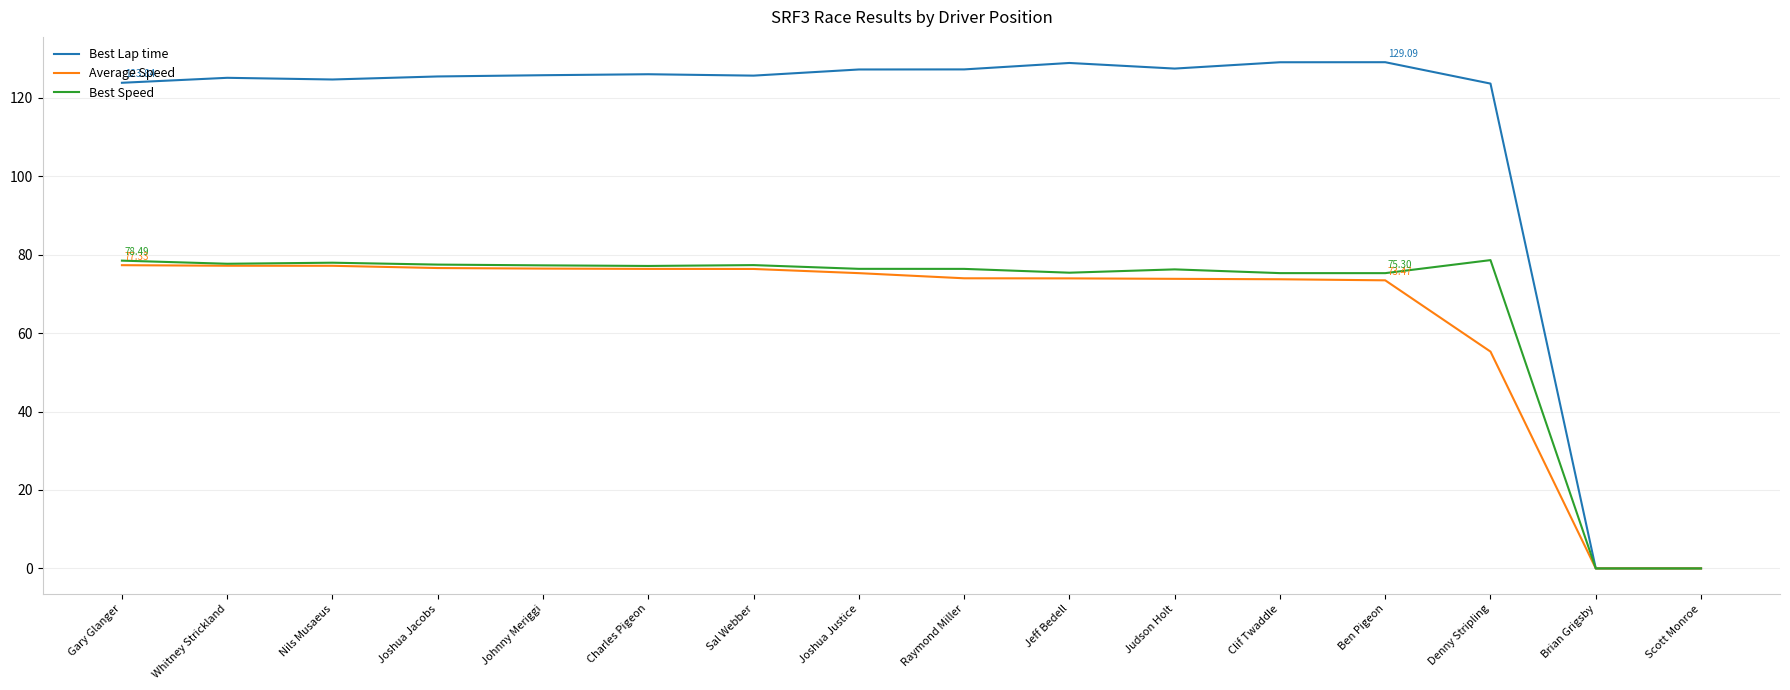

What is the total value across all series at Clif Twaddle?

278.1